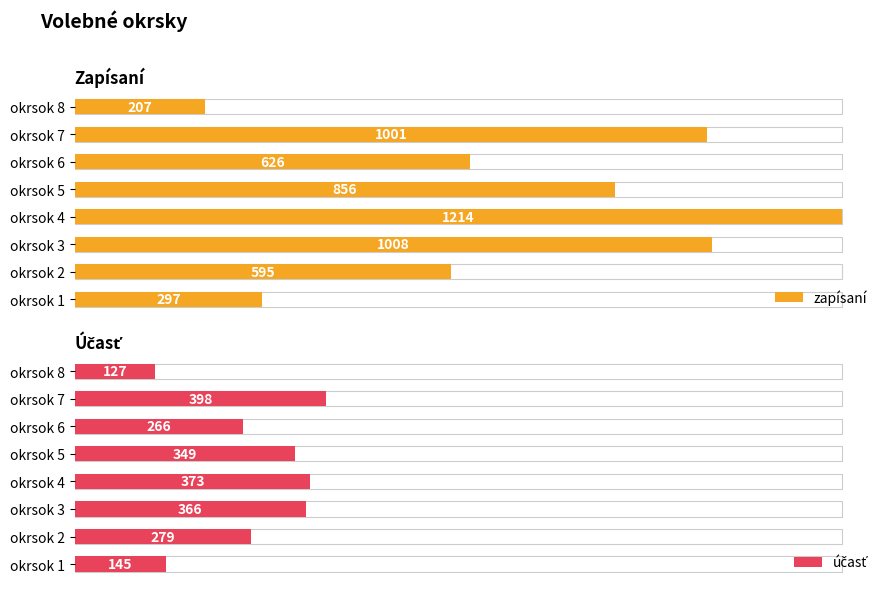

How many groups of bars are there?

8